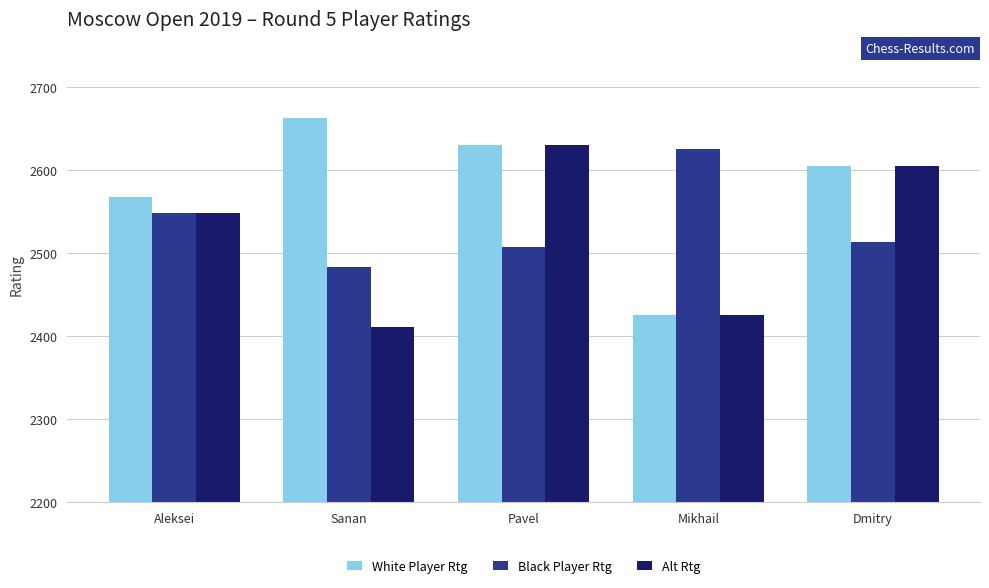

What is the value of the White Player Rtg bar at the 3rd from the left?

2630